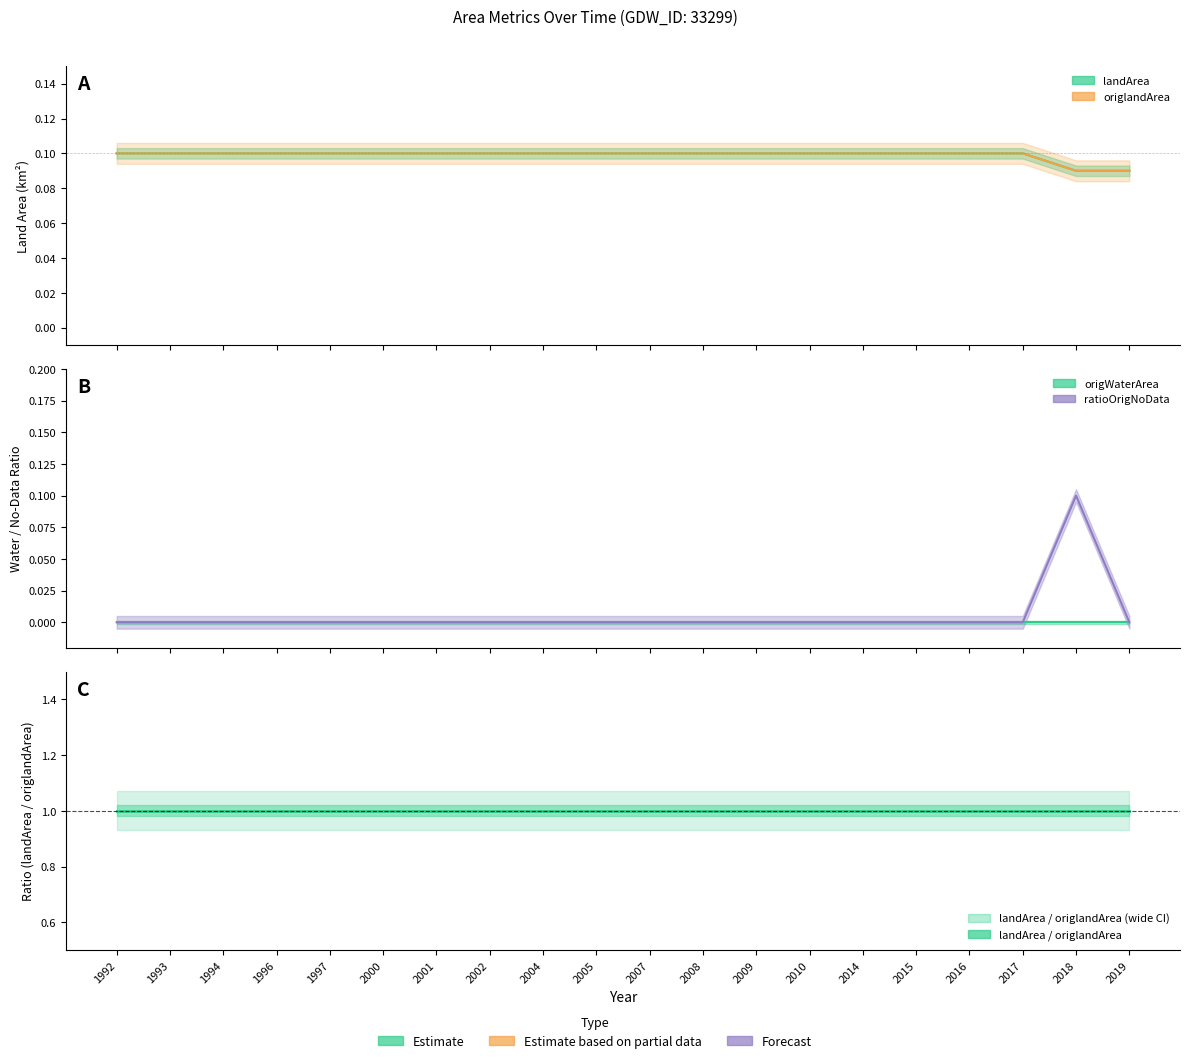

After their last crossing, which series has the higher values: origlandArea or ratioOrigNoData?

origlandArea